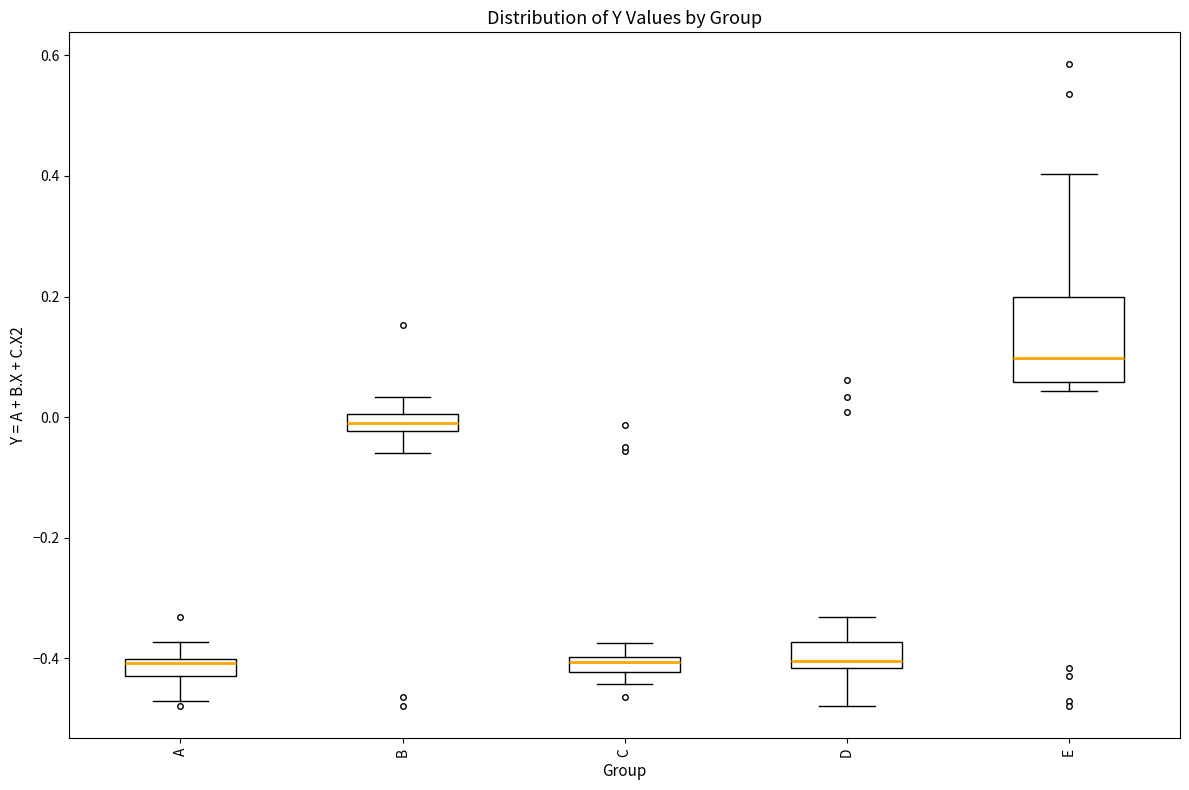

Comparing the boxes themselves (not the whiskers), which one is the tallest?

E